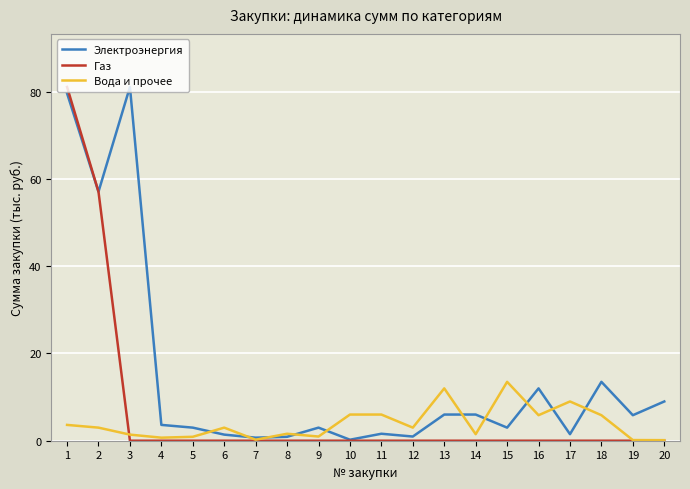

At which label does Вода и прочее first exceed 3?

1